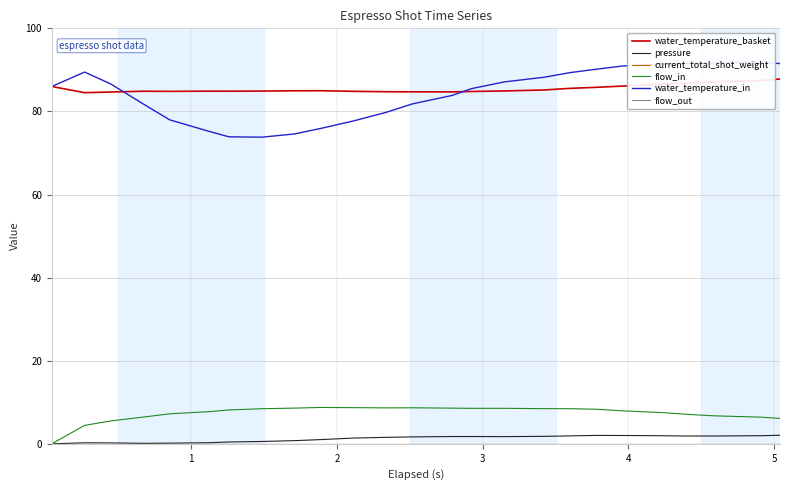

How many data points does each series have?

25